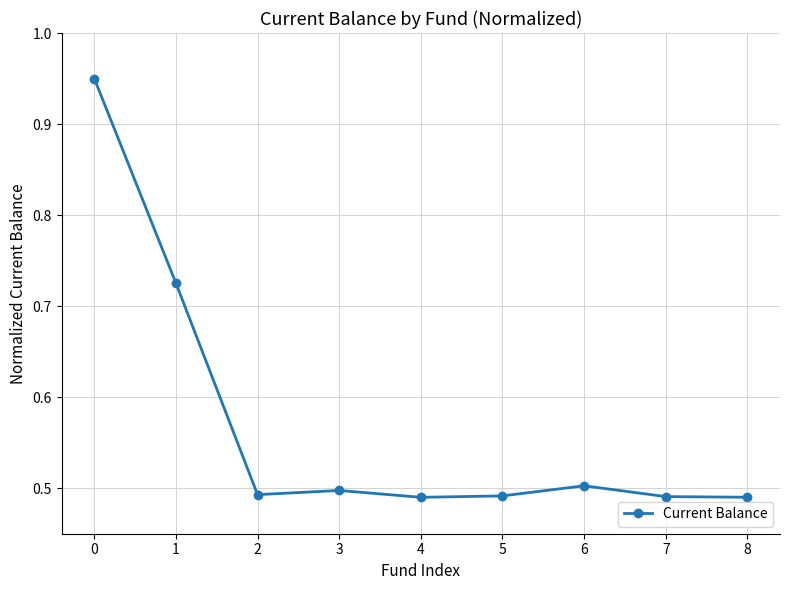

What is the average value?

0.6